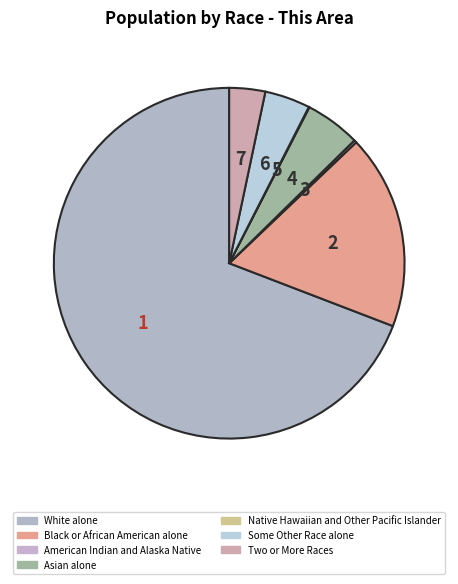

Rank the categories by value from lowest to highest.

Native Hawaiian and Other Pacific Islander, American Indian and Alaska Native, Two or More Races, Some Other Race alone, Asian alone, Black or African American alone, White alone